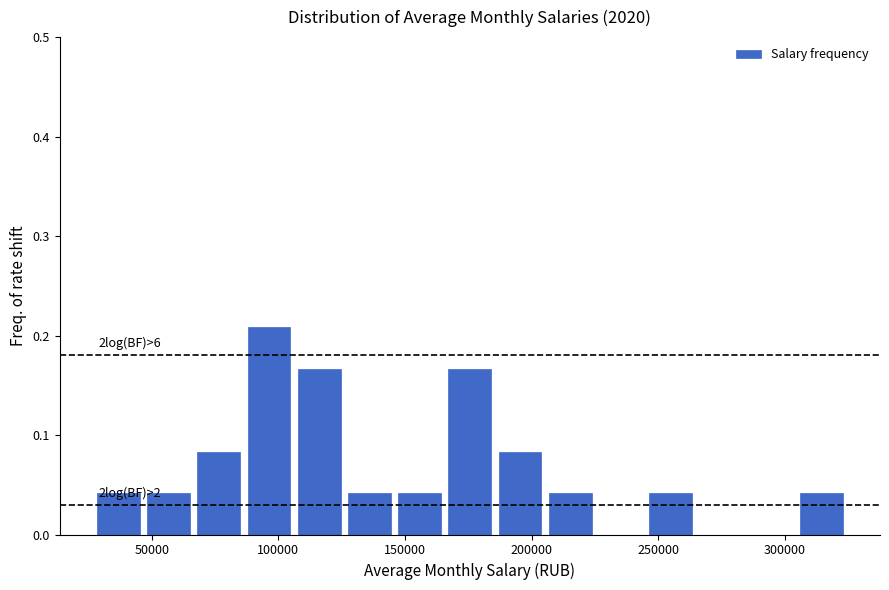

Read against the x-axis, roughly where is the centre of the tallest bar?

95000